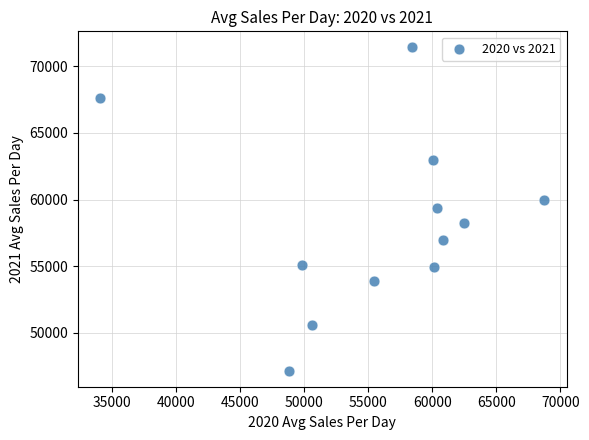

What is the range of Y values (max minus min)?

24254.1